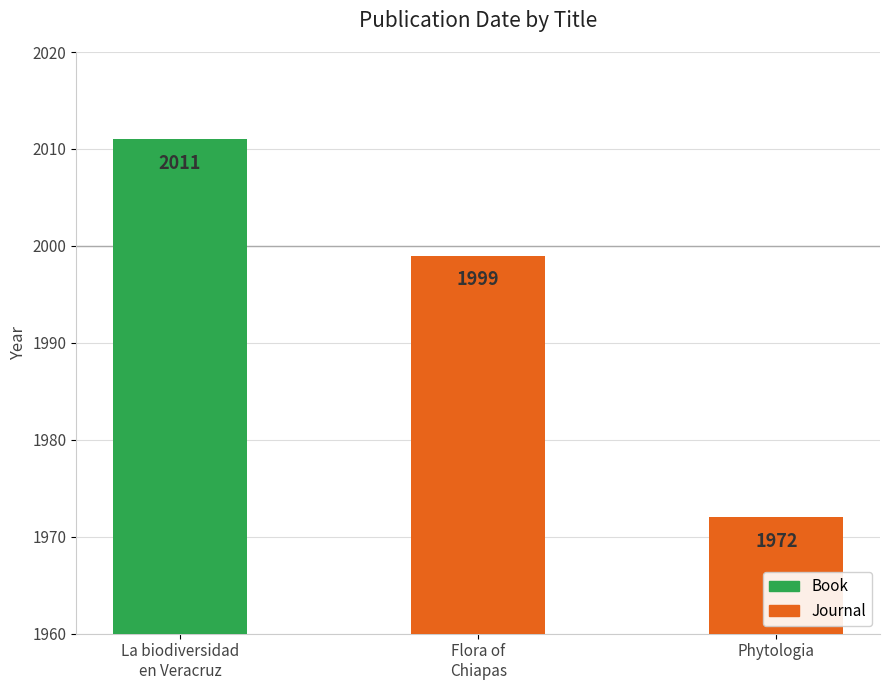

True or false: the data shows 1972 at Phytologia.

True